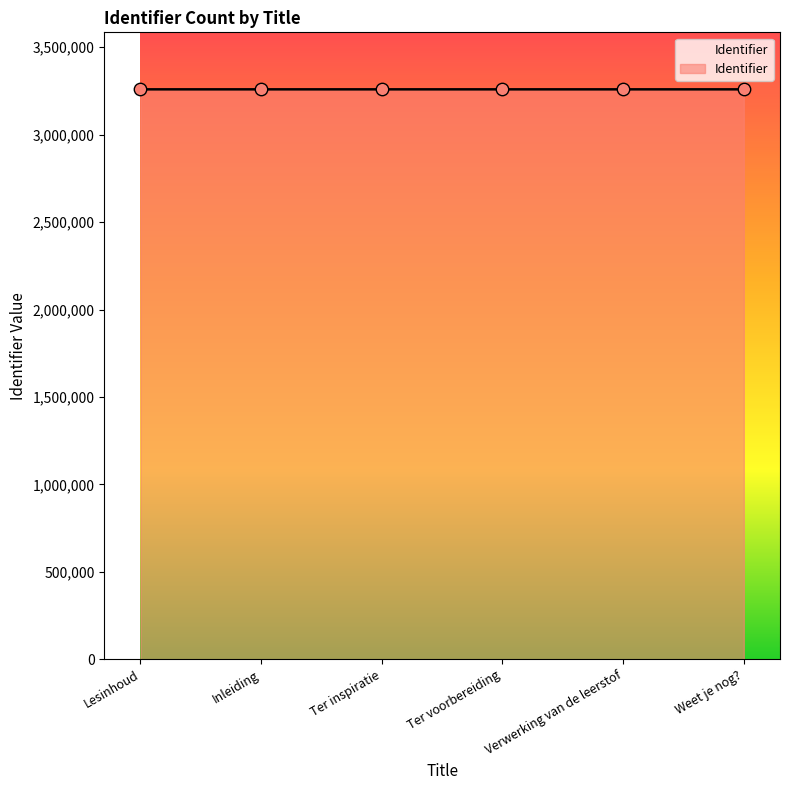

What is the change in value from Lesinhoud to Weet je nog??

+15